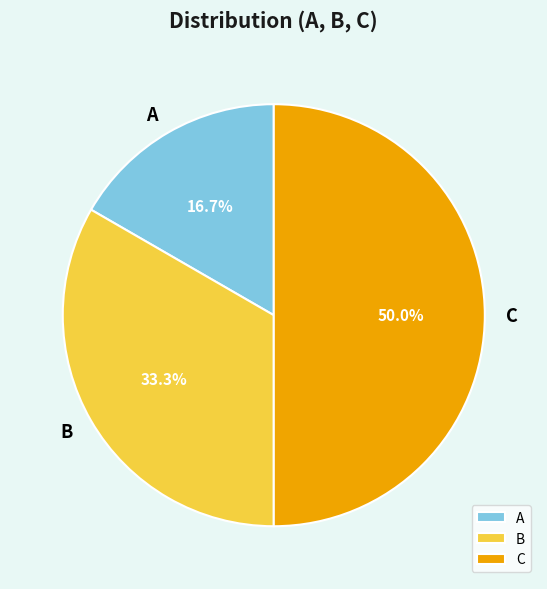

To the nearest percent, what is the difference between the C and A slice percentages?

33%